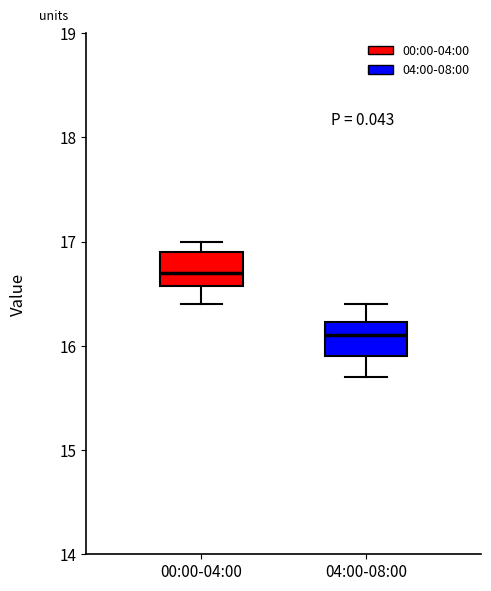

Reading left to right, transcribe this box plot: for each box, give where its median line is, the range the box spans, and where its two whiskers end, as read against the y-axis. The values are not printed on the chart, so give them approximately, as read against the axis.

00:00-04:00: median 16.7, box 16.6 to 16.9, whiskers 16.4 to 17.0
04:00-08:00: median 16.1, box 15.9 to 16.2, whiskers 15.7 to 16.4